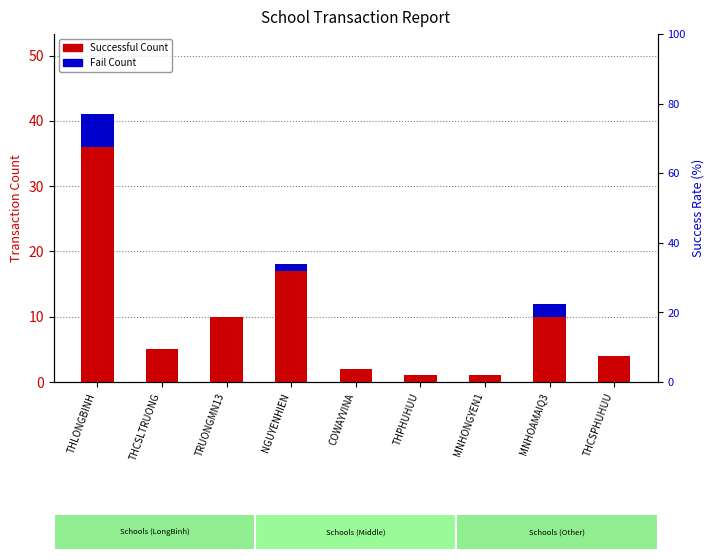

Reading left to right, extract all data points from this chart.

Successful Count: 36	5	10	17	2	1	1	10	4
Fail Count: 5	0	0	1	0	0	0	2	0